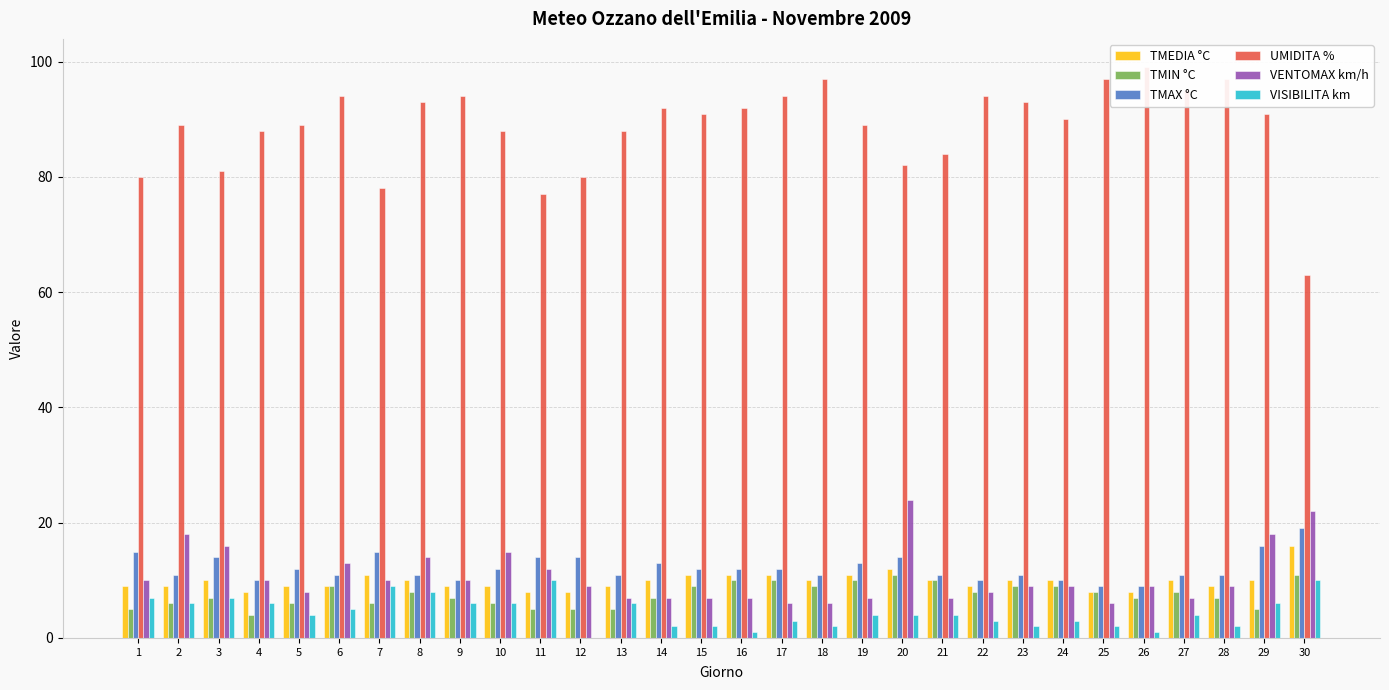

What is the average value of the UMIDITA % series?

89